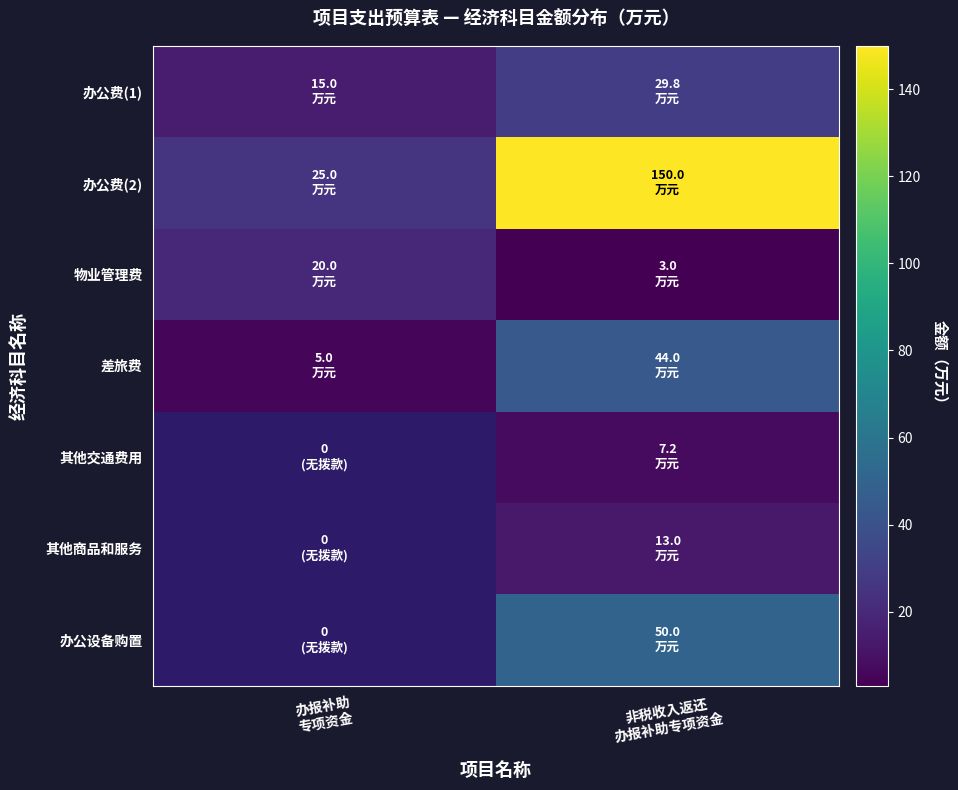

What is the total value across all series at 非税收入返还
办报补助专项资金?

297.0